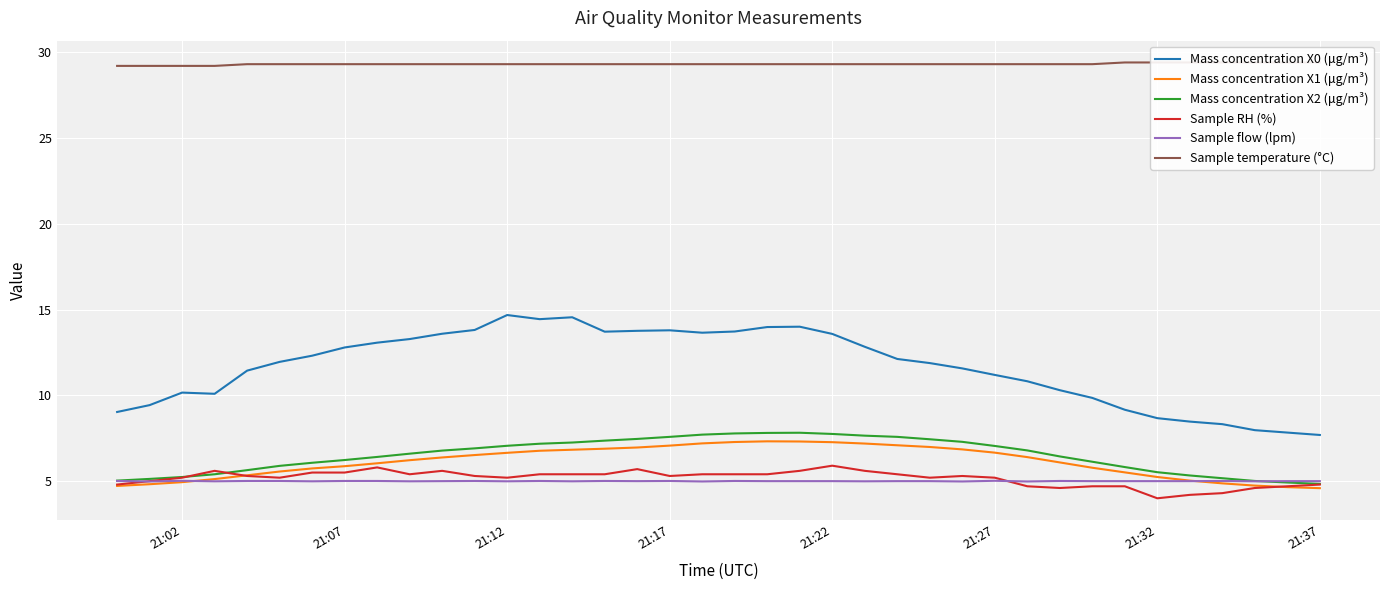

True or false: Mass concentration X2 (μg/m³) has a value of 7.1 at 21:12.

True